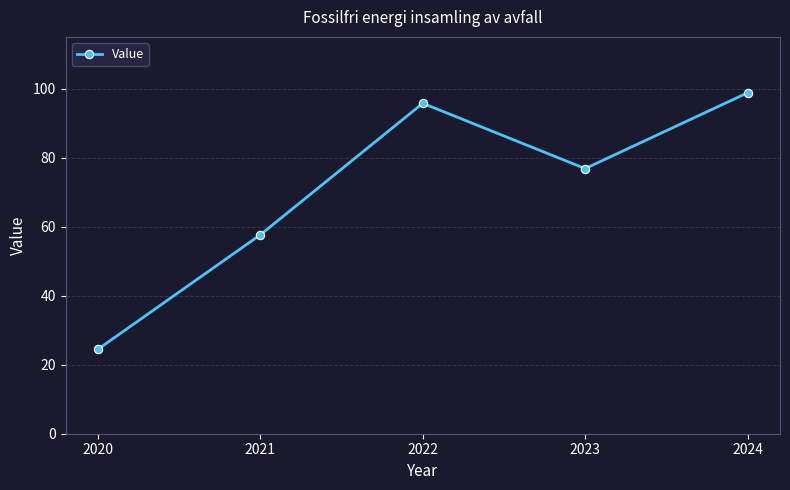

How many values are below 76?

2